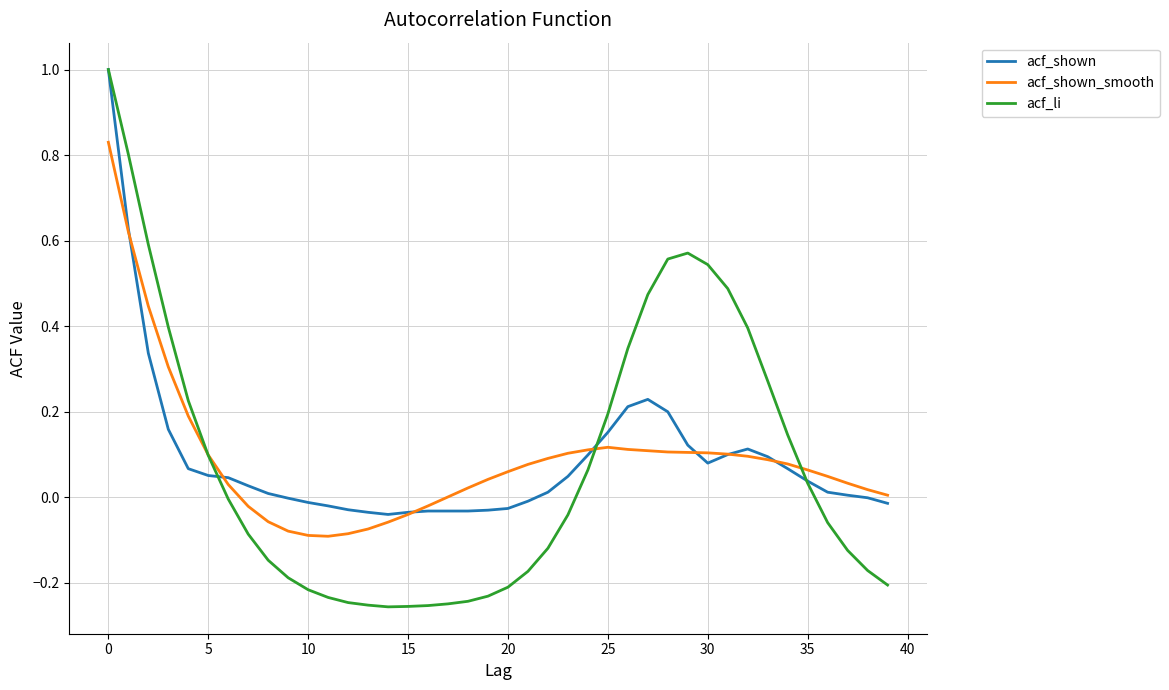

Which series has the largest range (max minus min)?

acf_li